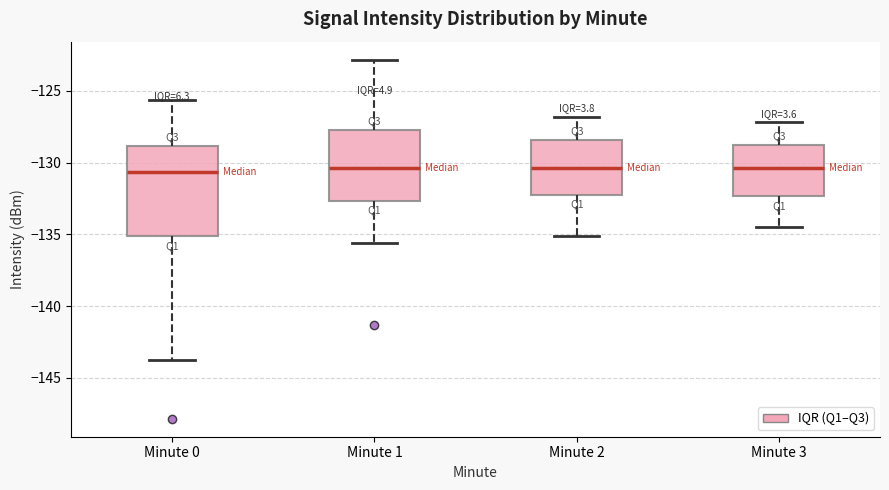

Reading left to right, transcribe this box plot: for each box, give where its median line is, the range the box spans, and where its two whiskers end, as read against the y-axis. The values are not printed on the chart, so give them approximately, as read against the axis.

Minute 0: median -130.5, box -135.0 to -129.0, whiskers -144.0 to -125.5
Minute 1: median -130.5, box -132.5 to -127.5, whiskers -135.5 to -123.0
Minute 2: median -130.5, box -132.0 to -128.5, whiskers -135.0 to -127.0
Minute 3: median -130.5, box -132.5 to -129.0, whiskers -134.5 to -127.0